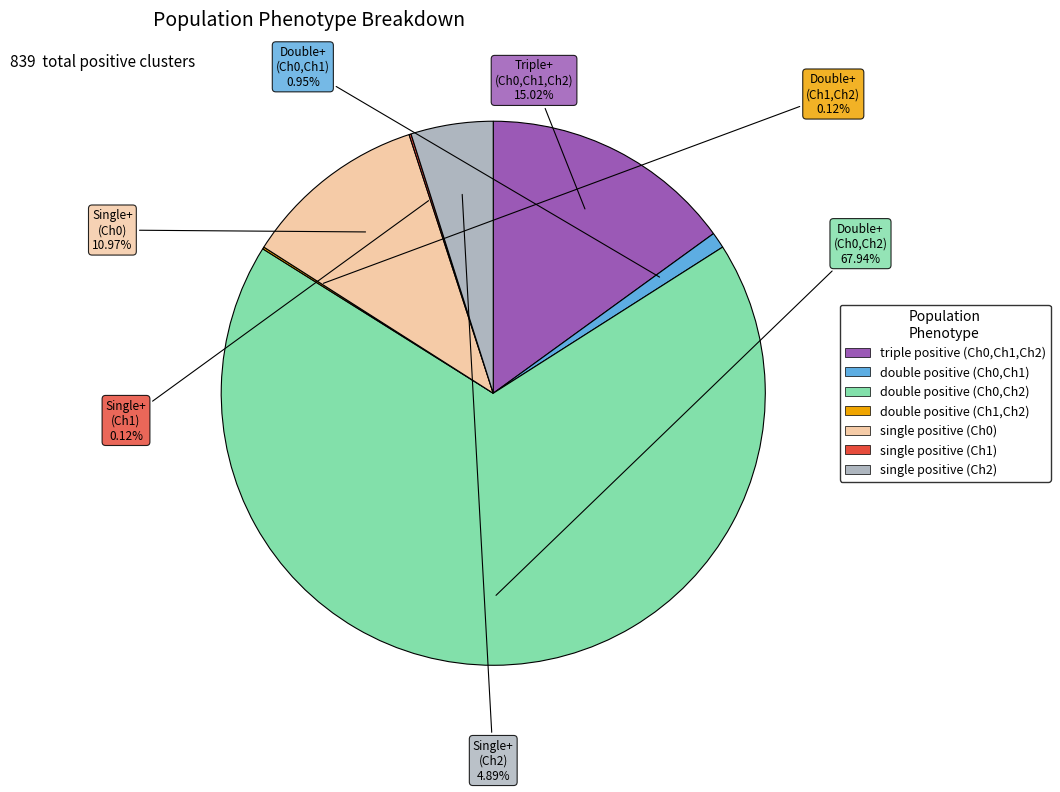

Is there any slice that represents more than half of the pie?

Yes